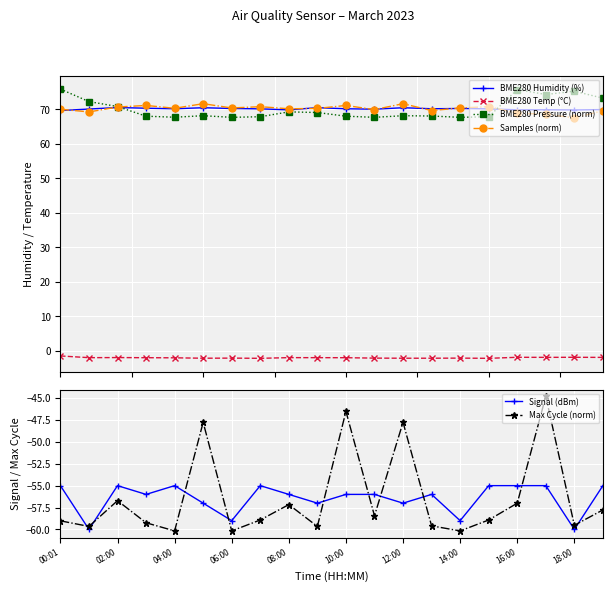

What is the highest value of the BME280 Pressure (norm) series?

75.9